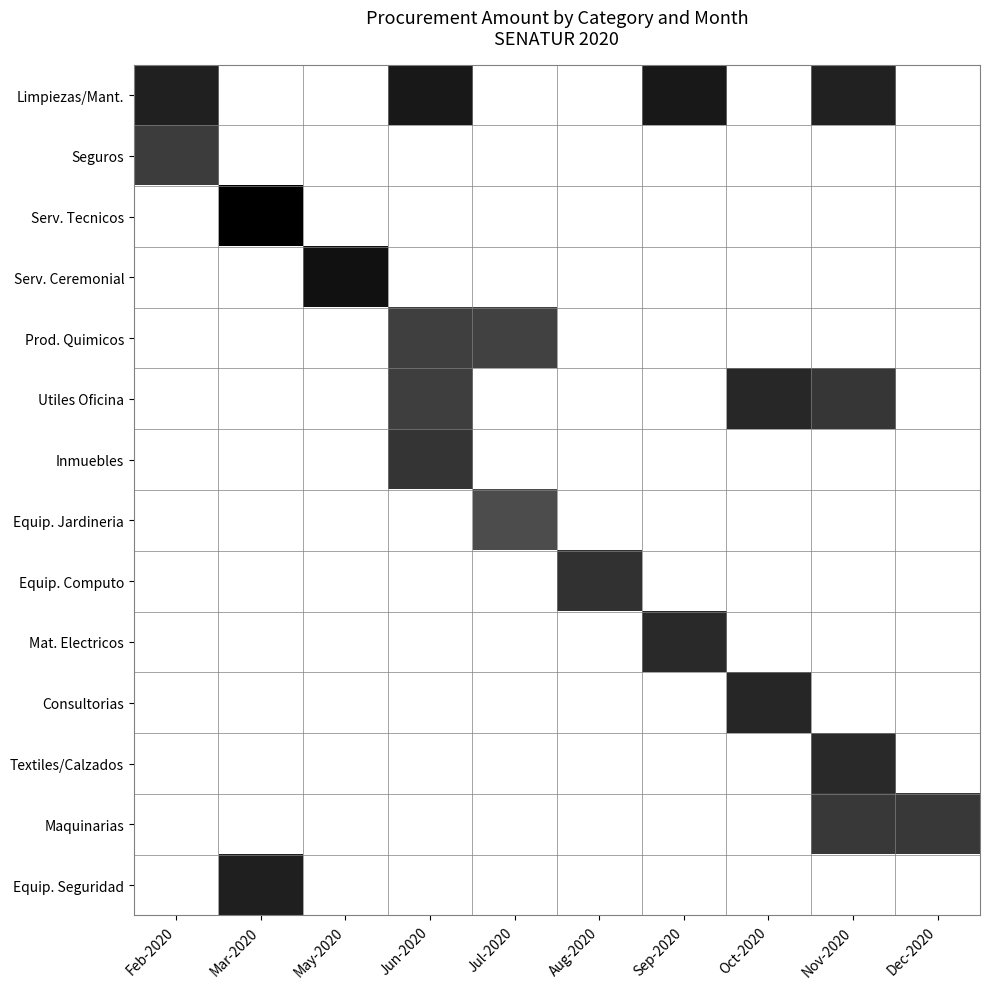

What is the spread (max minus min) of values at May-2020?

20.5